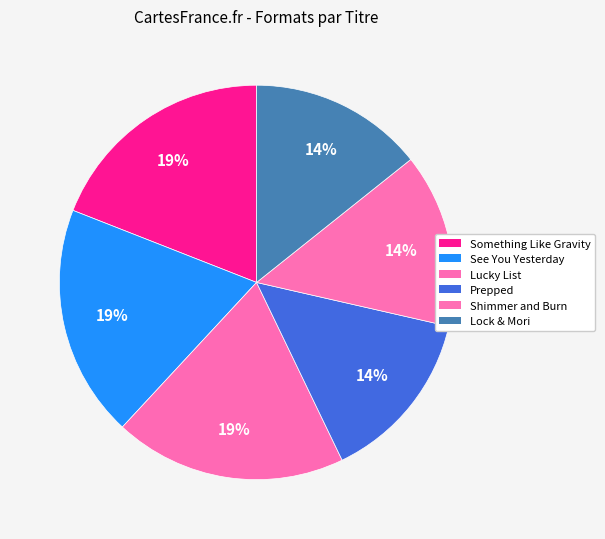

What percentage is NOT represented by Lock & Mori?

85.7%